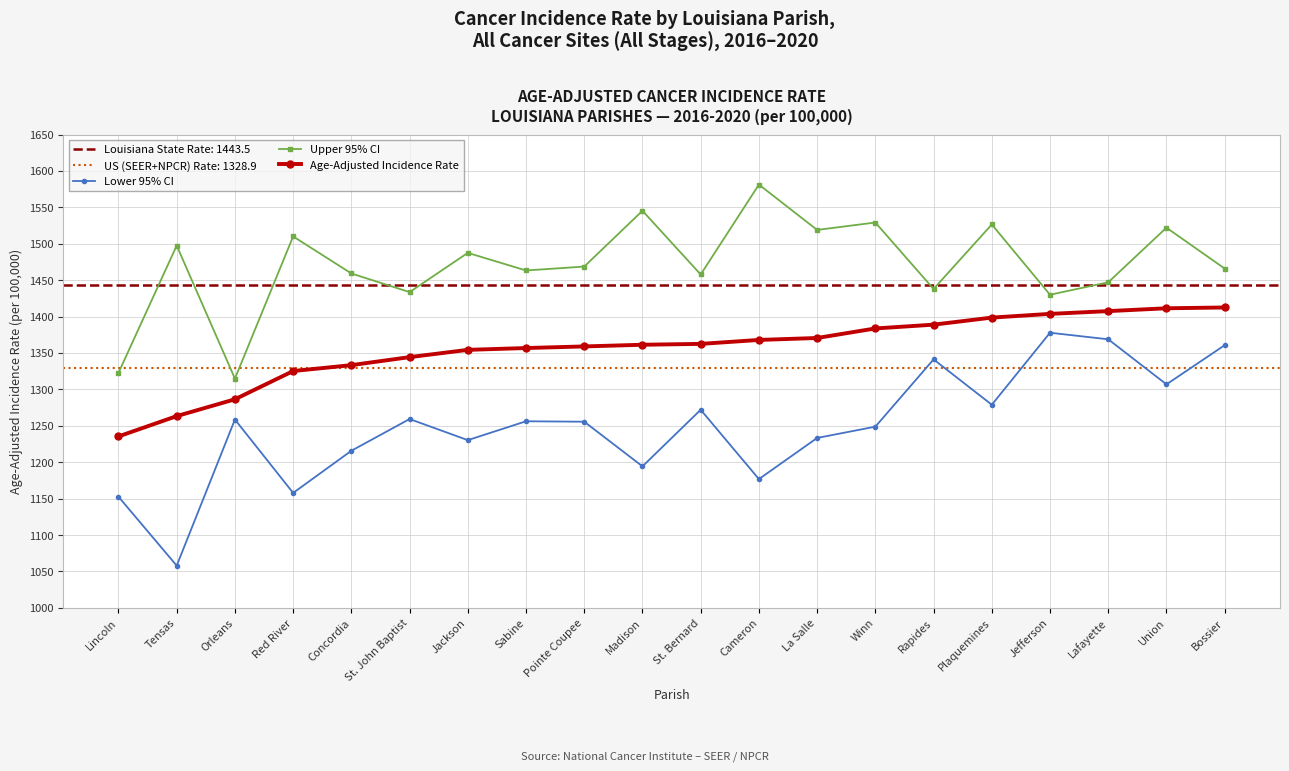

True or false: Age-Adjusted Incidence Rate and Lower 95% CI cross at least once.

False